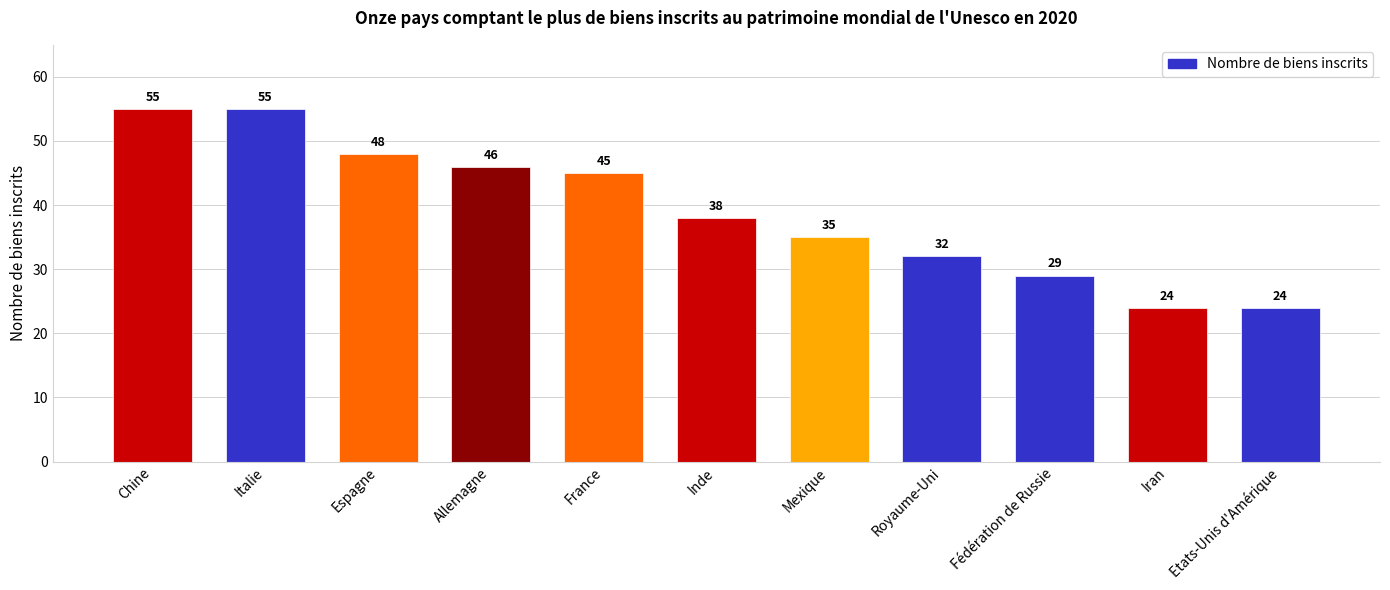

Between Allemagne and Espagne, which is larger?

Espagne